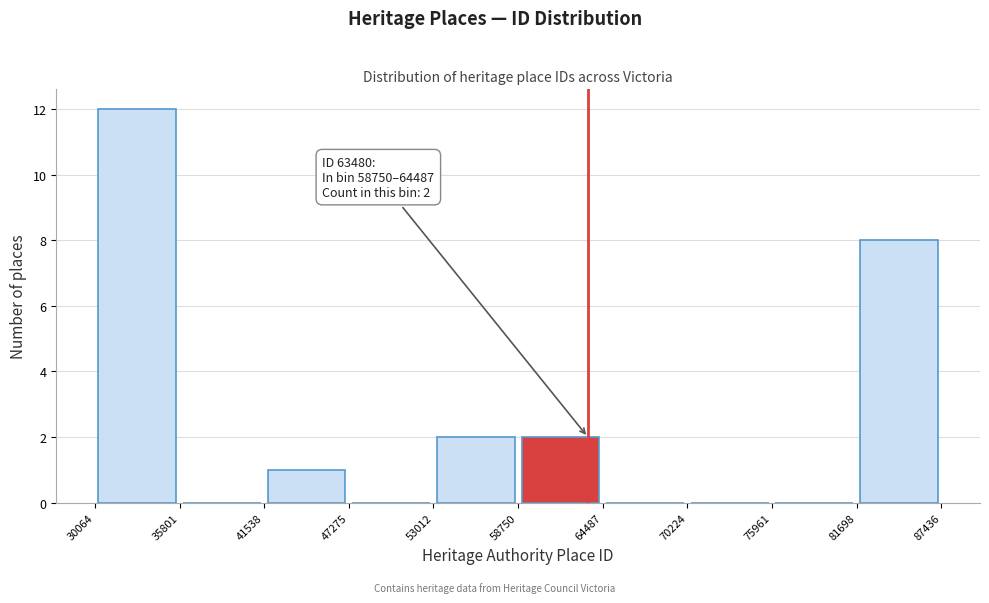

Over which range of the x-axis is the bar tallest?

30064 to 35801